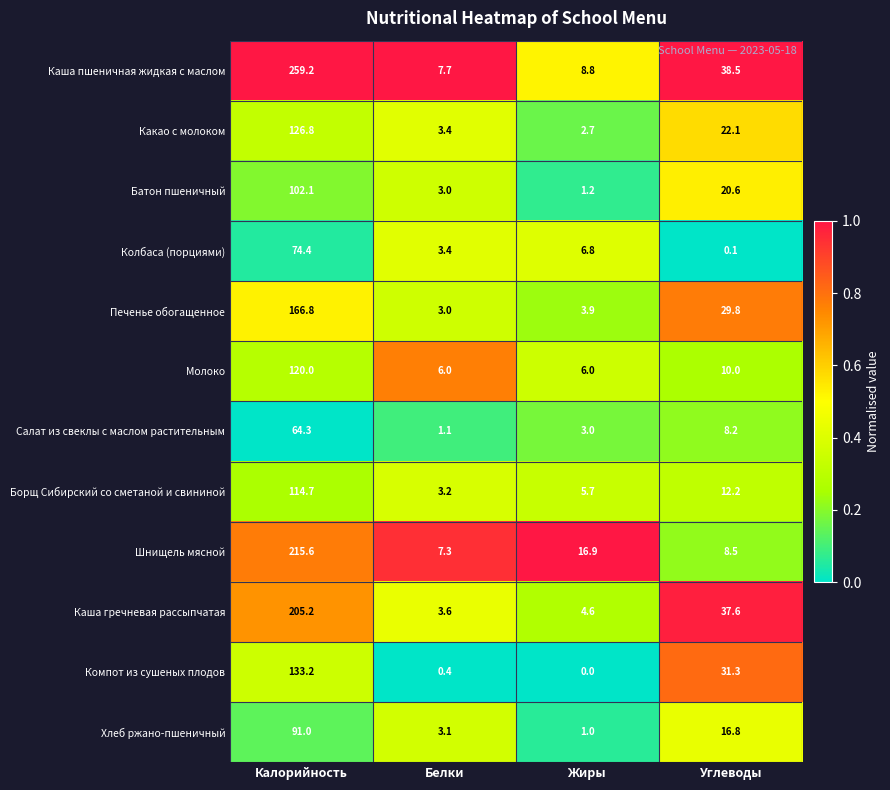

What is the spread (max minus min) of values at Жиры?

16.9